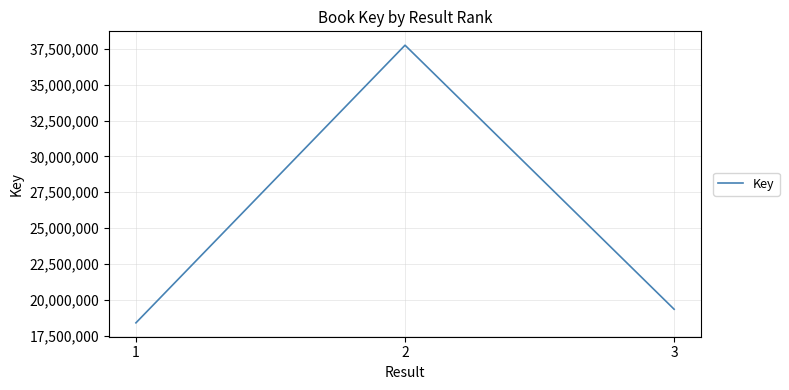

List the labels in order of value, largest first.

2, 3, 1